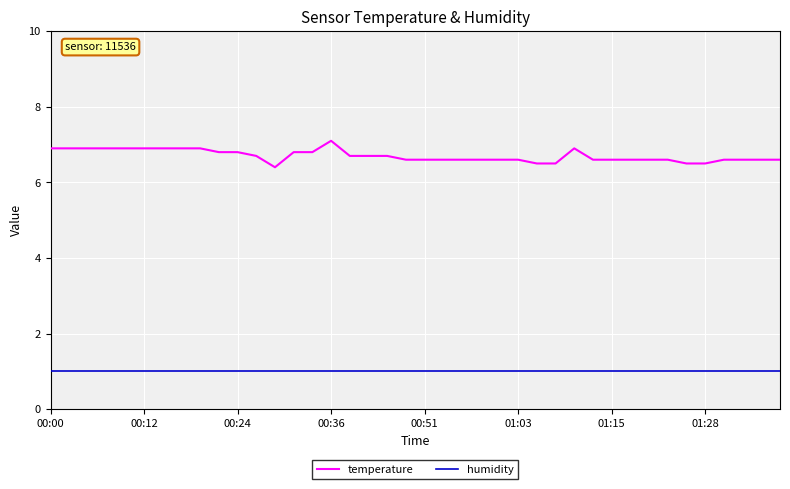

Which series has the widest spread of values?

temperature